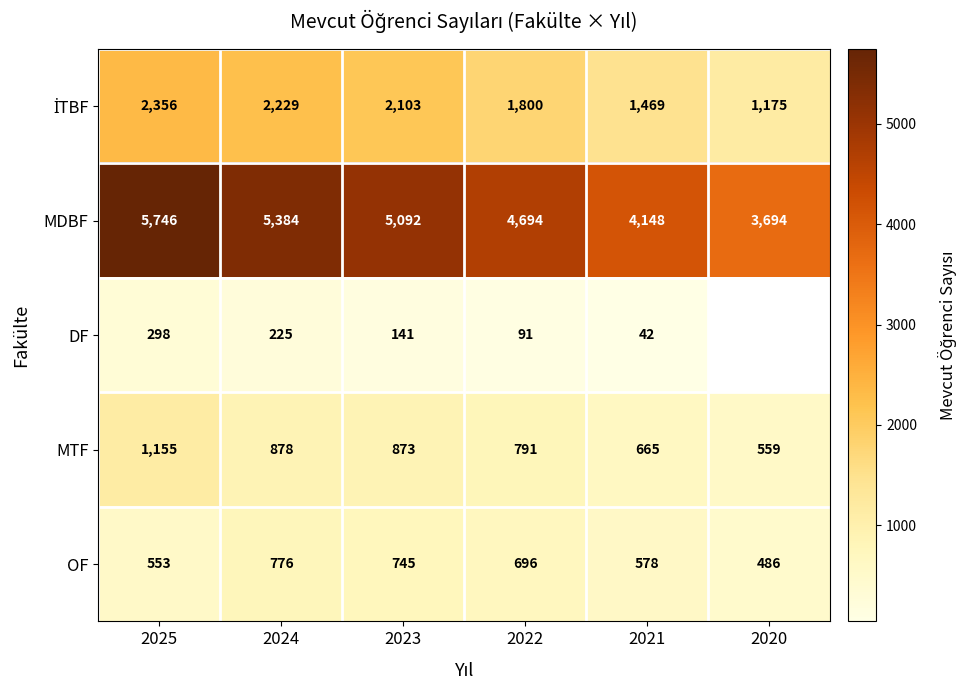

Count the MDBF values in the range 4148 to 5384.

4